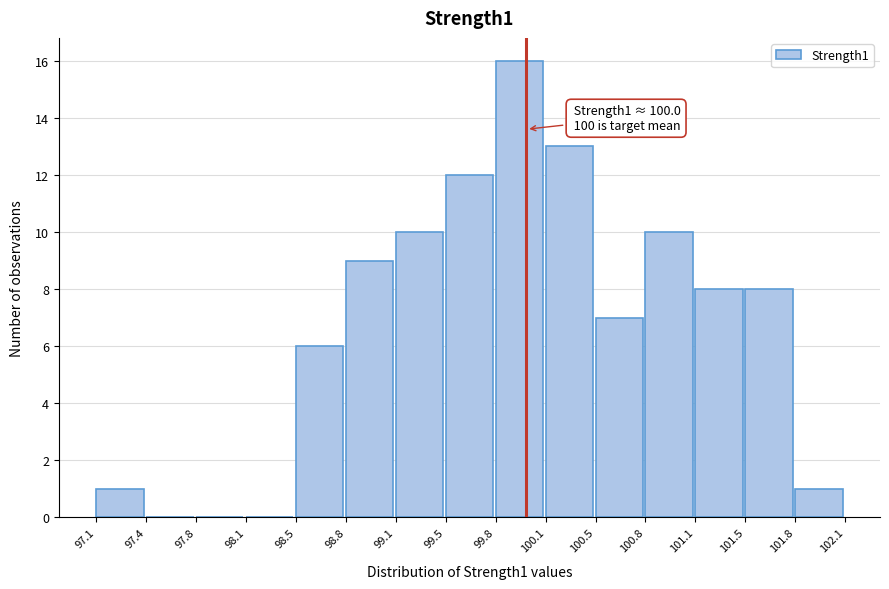

Which range on the x-axis has the tallest bar?

99.8 to 100.1